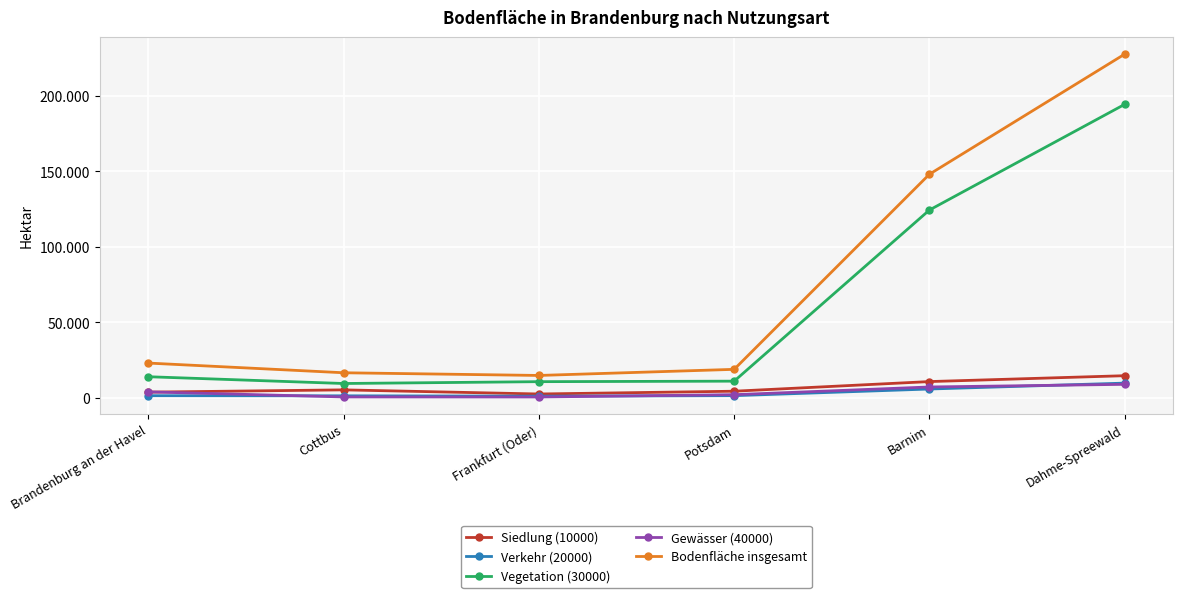

What are all the series names shown in the legend?

Siedlung (10000), Verkehr (20000), Vegetation (30000), Gewässer (40000), Bodenfläche insgesamt